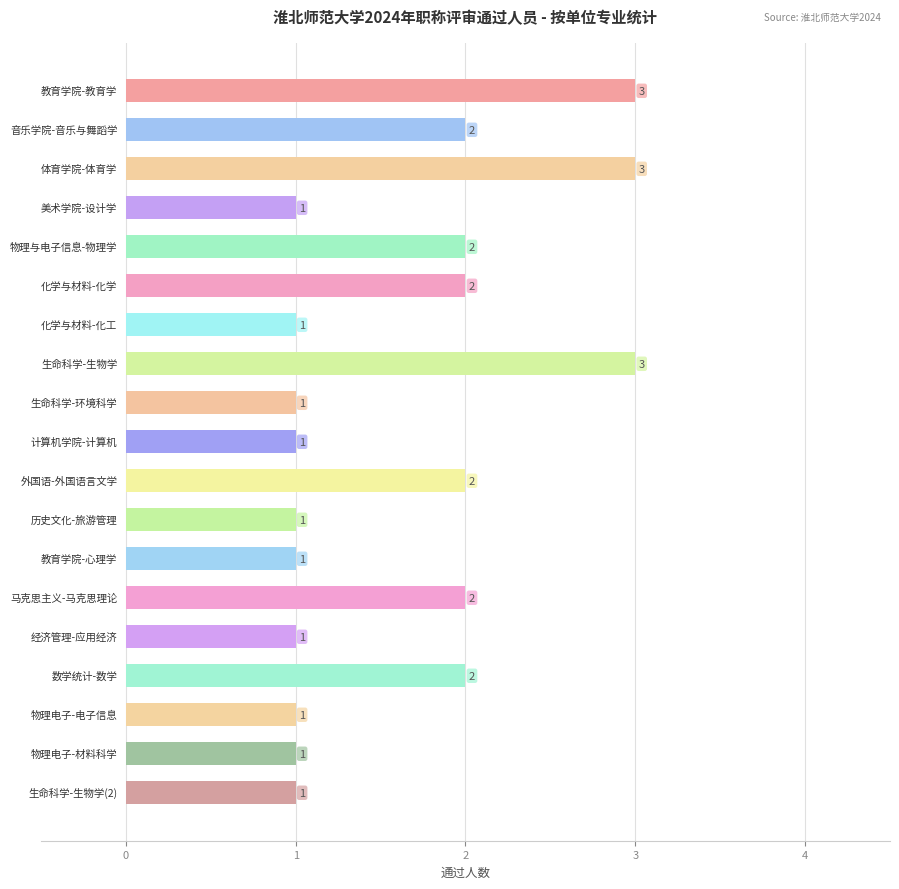

Count the values in the range 1 to 2.

16